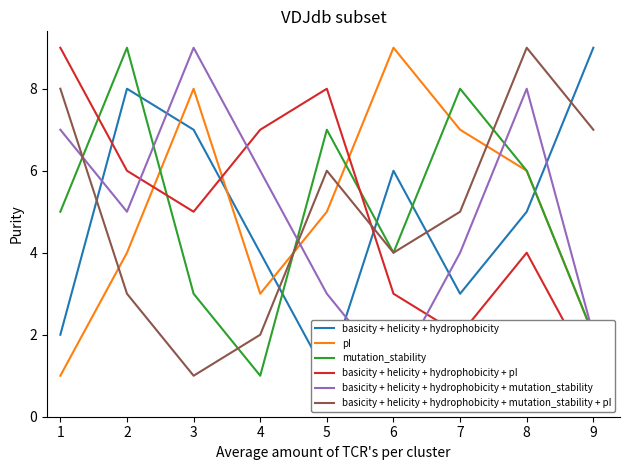

At which label does basicity + helicity + hydrophobicity + mutation_stability + pI reach its minimum?

3